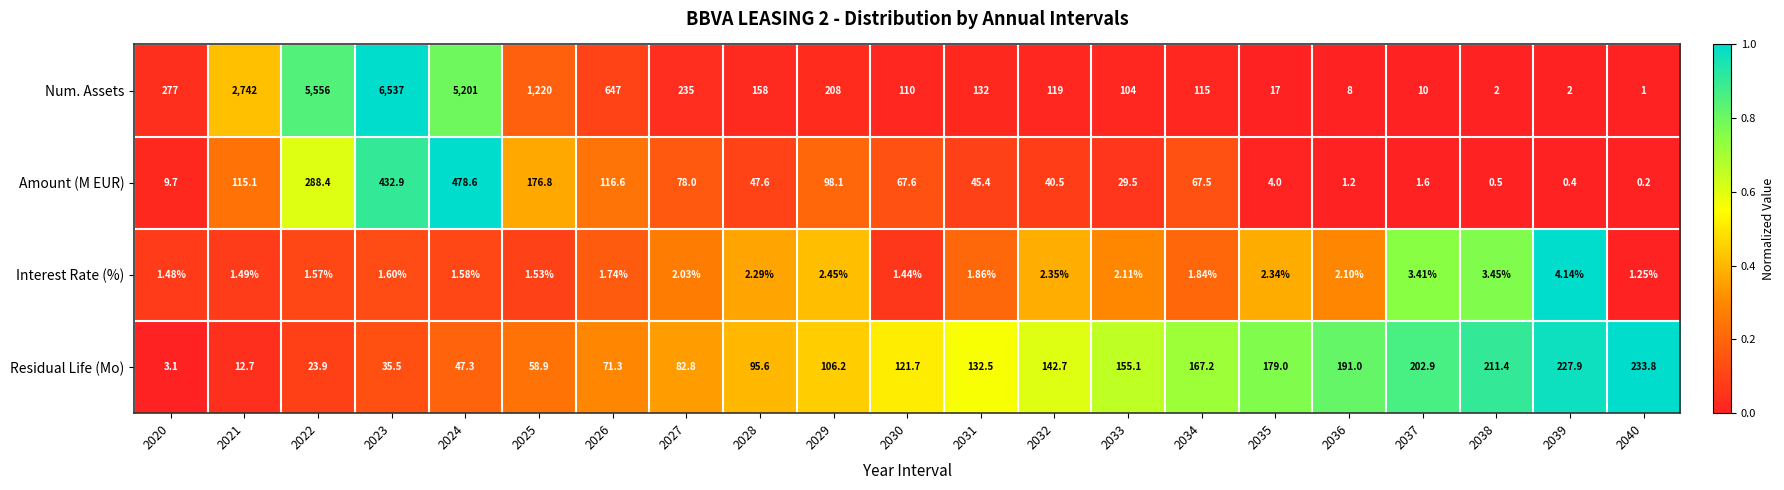

Which series has the largest total across all categories?

Num. Assets